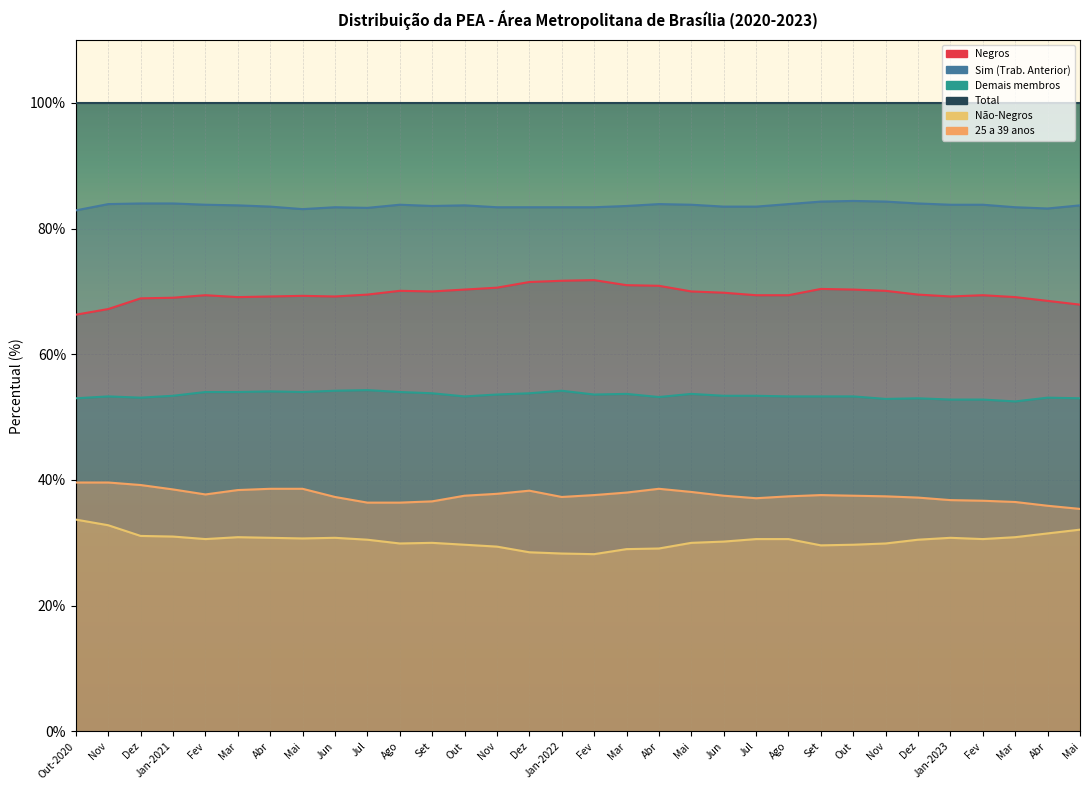

What is the value of the Demais membros point at the 8th from the left?

54.0